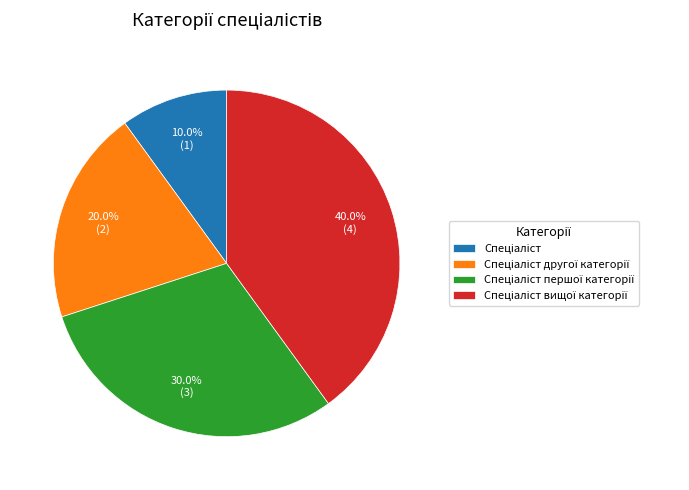

Which slice is the smallest?

Спеціаліст